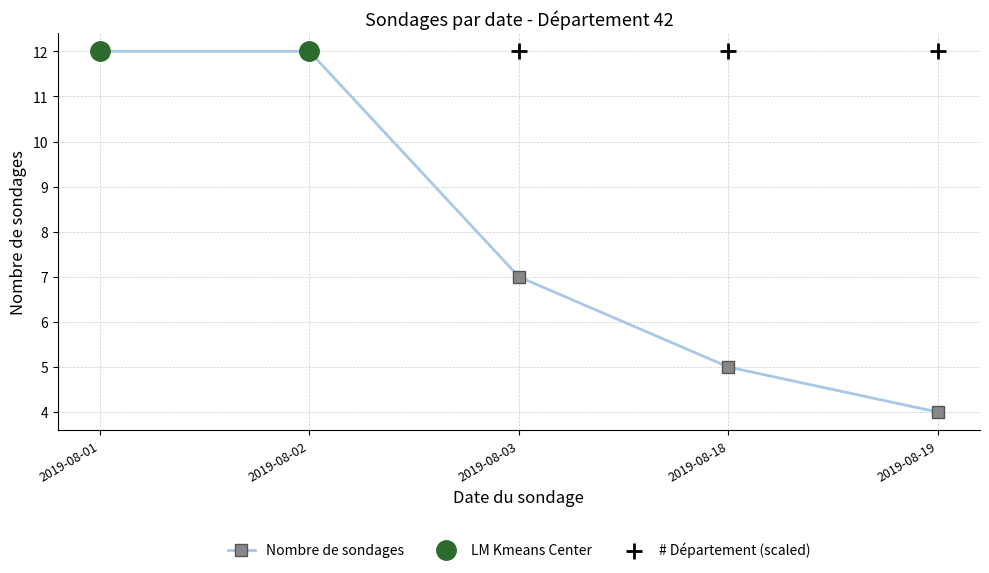

What is the total value across all series at 2019-08-19?

16